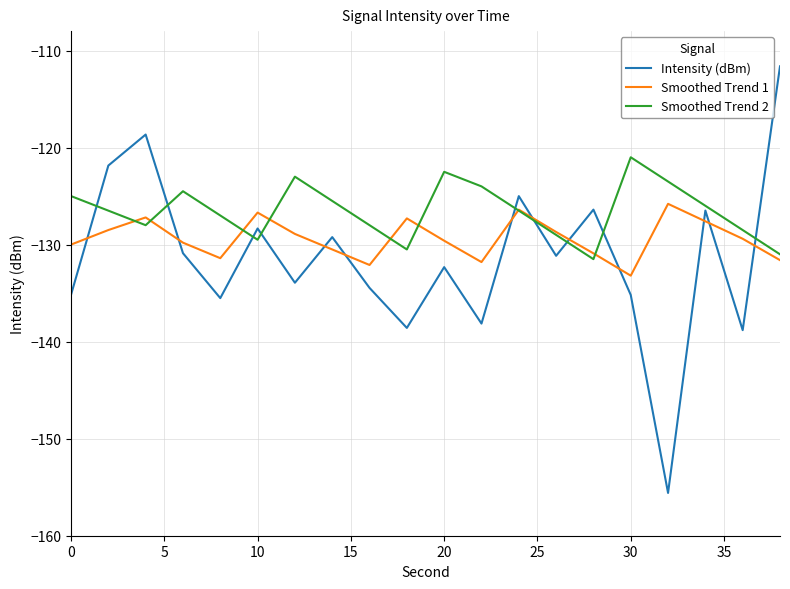

What are all the series names shown in the legend?

Intensity (dBm), Smoothed Trend 1, Smoothed Trend 2